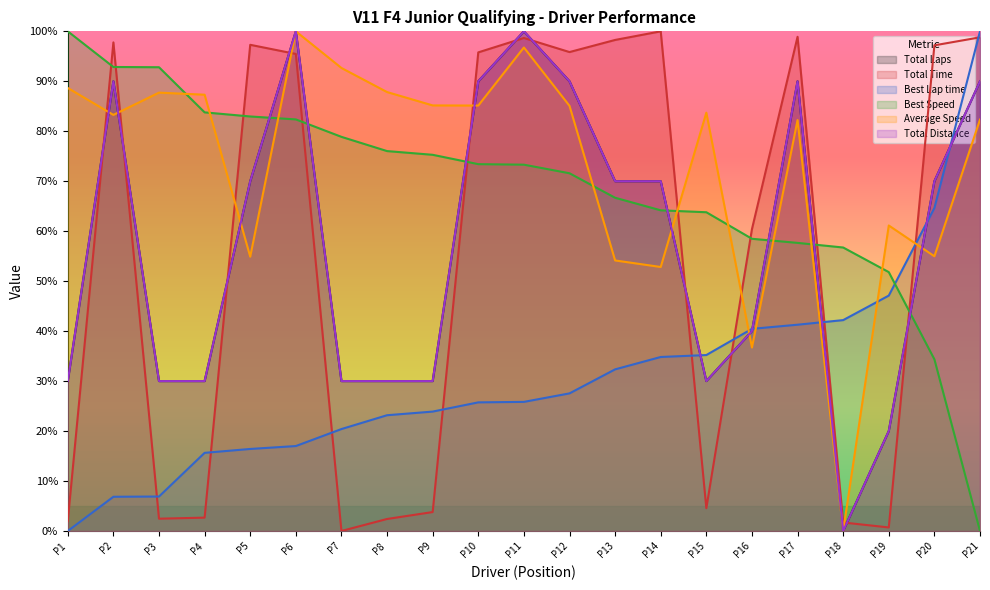

What is the value of the Total Distance point at the 8th from the left?

30.0